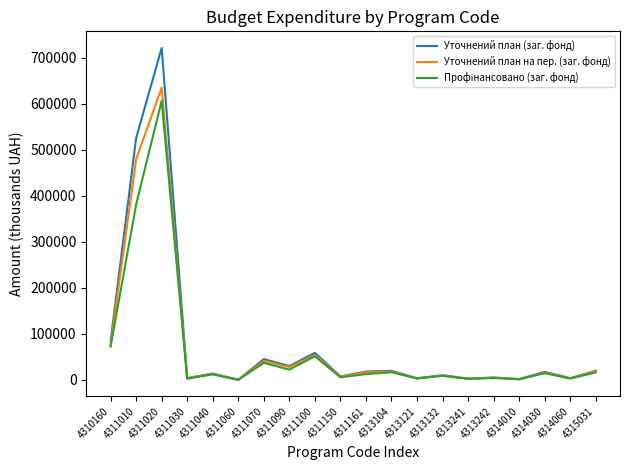

At which label does Уточнений план (заг. фонд) first exceed 17415?

4310160